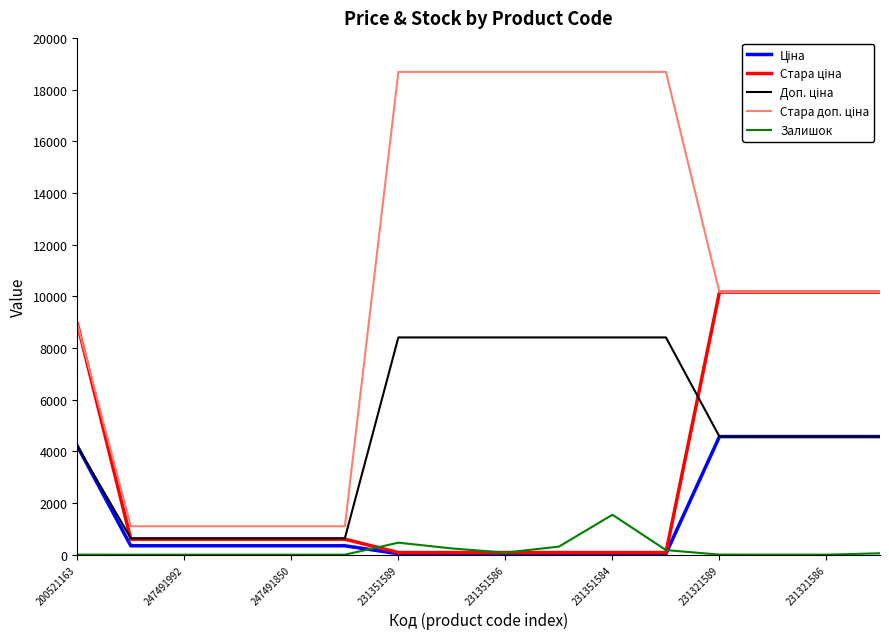

What is the greatest value displayed?

18684.0